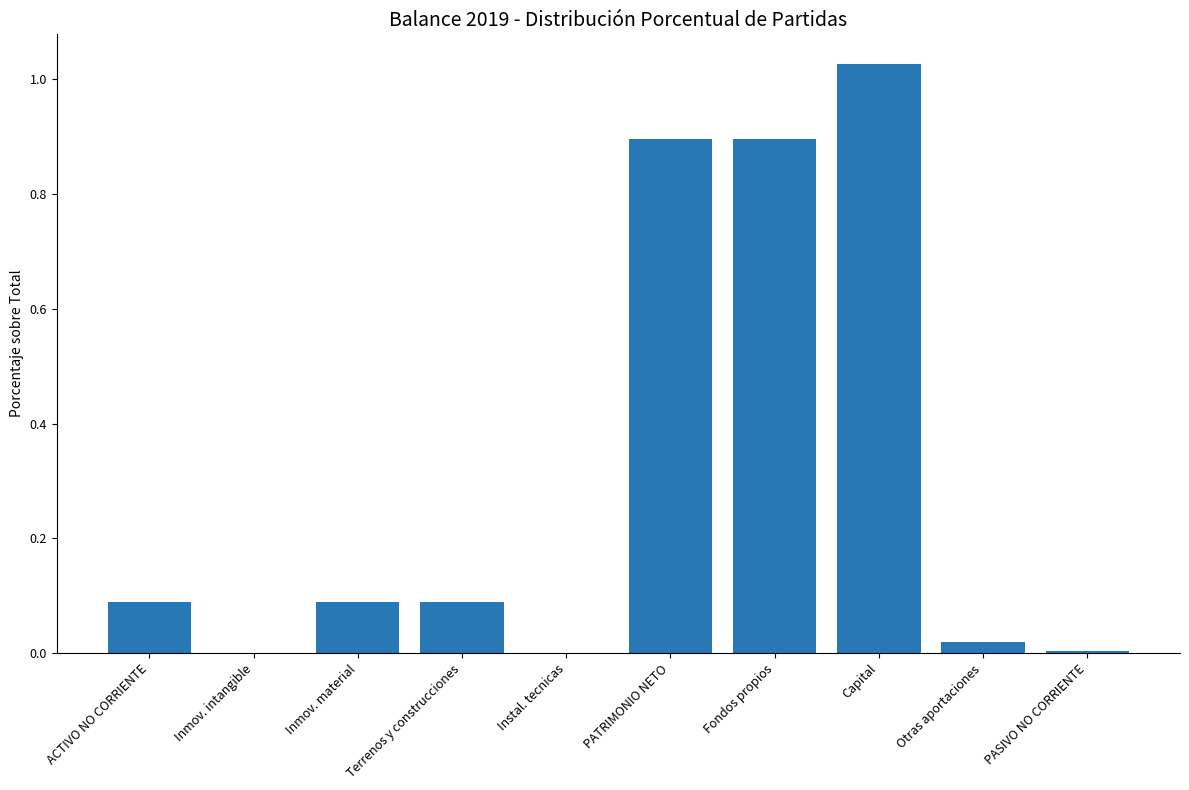

Which has a higher value, Capital or Inmov. intangible?

Capital